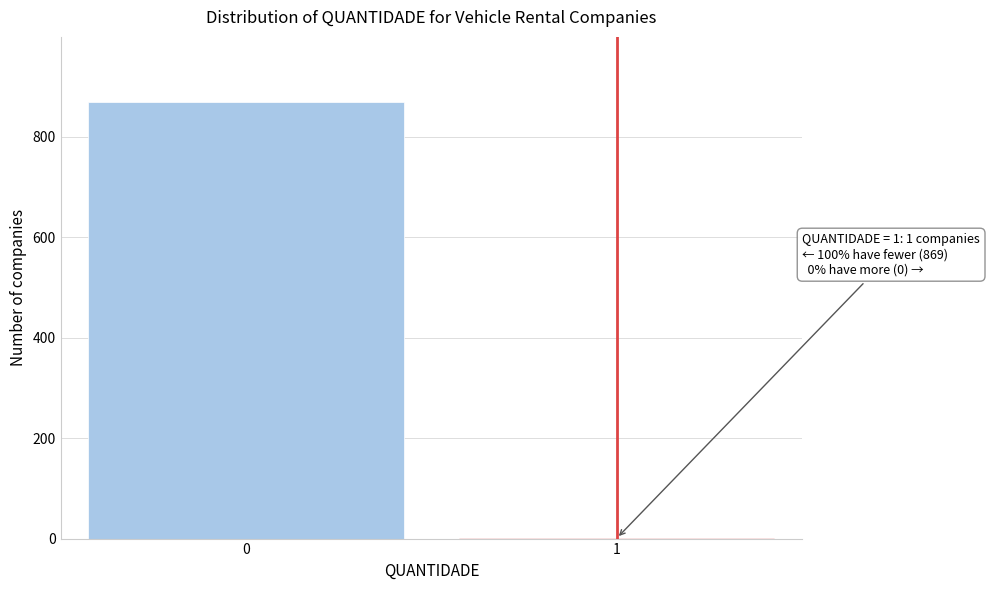

Reading left to right, transcribe all the data shown in this chart.

0=869	1=1